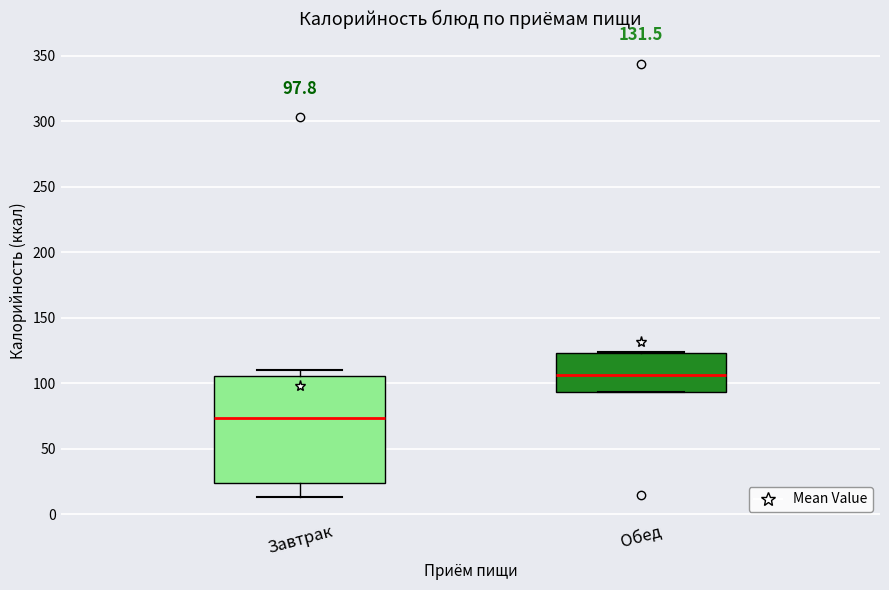

Which box has the highest median line?

Обед